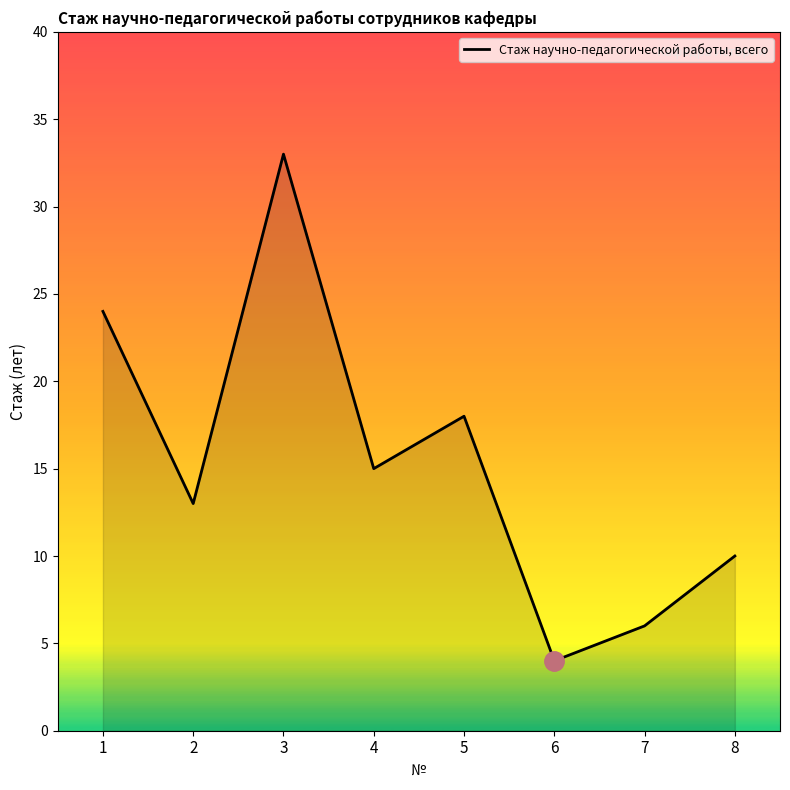

Reading right to left, extract all data points from this chart.

8=10	7=6	6=4	5=18	4=15	3=33	2=13	1=24